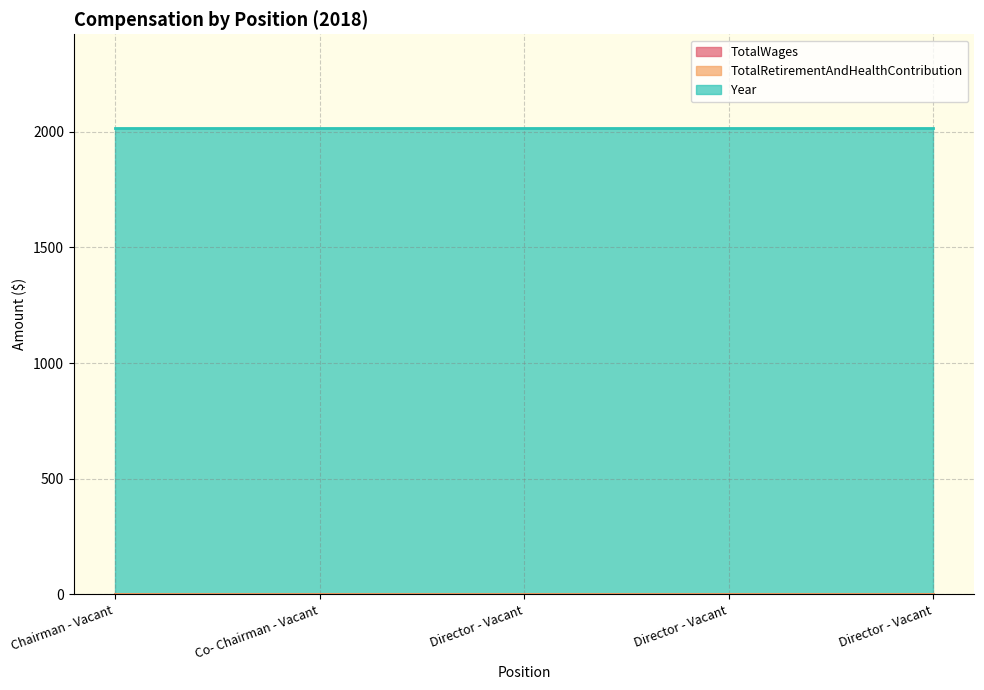

True or false: Year and TotalWages intersect in this chart.

False